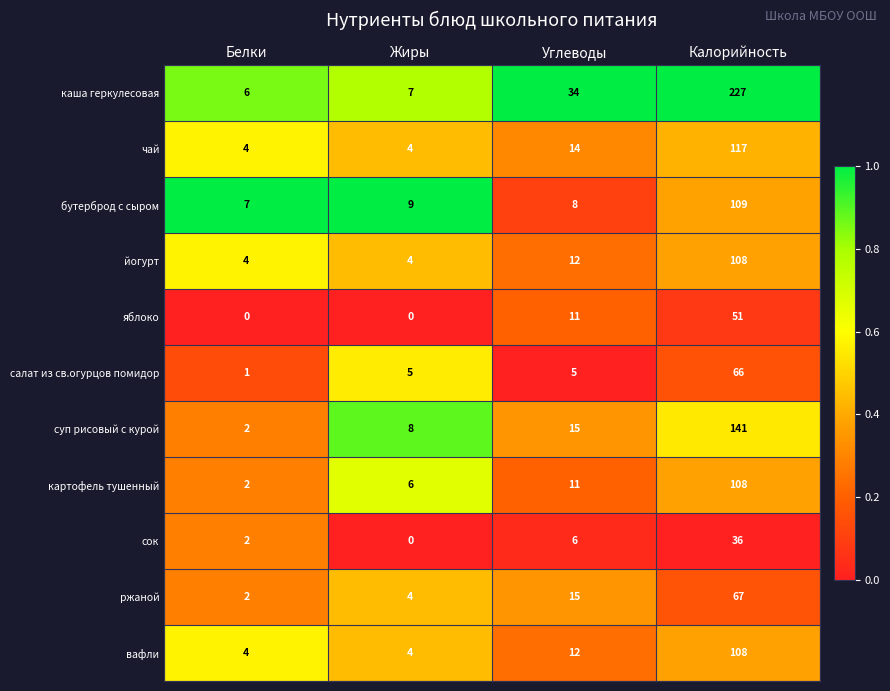

Where is яблоко nearest to the value 25?

Углеводы